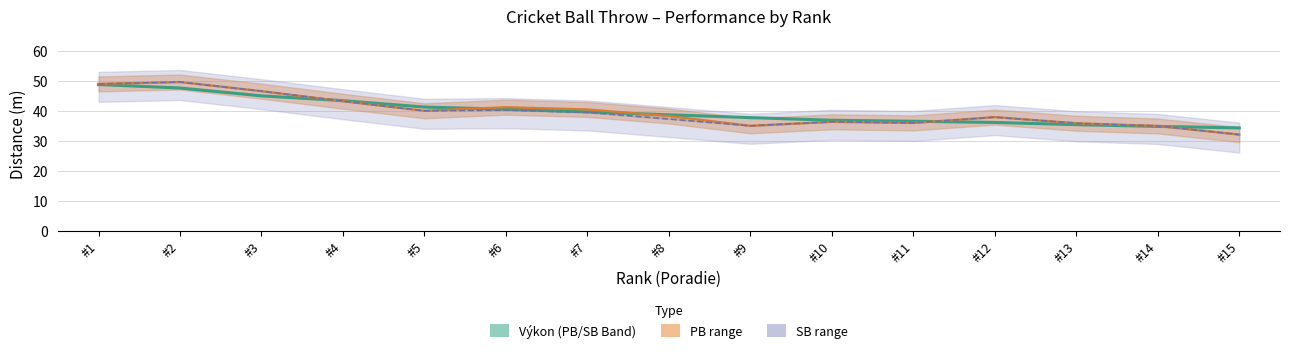

What is the change in value from #1 to #10?

-11.9